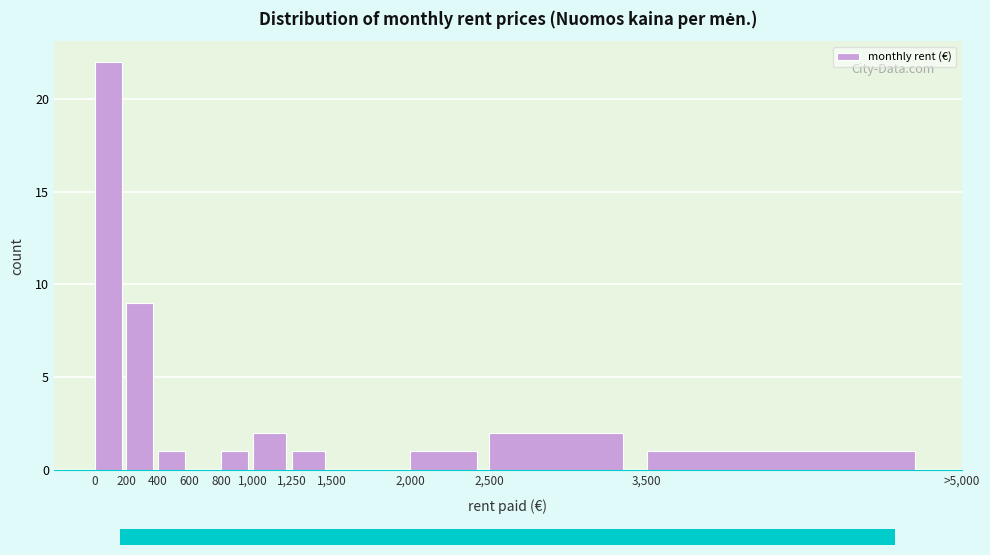

Reading right to left, transcribe all the data shown in this chart.

3,500=1	2,500=2	2,000=1	1,500=0	1,250=1	1,000=2	800=1	600=0	400=1	200=9	0=22